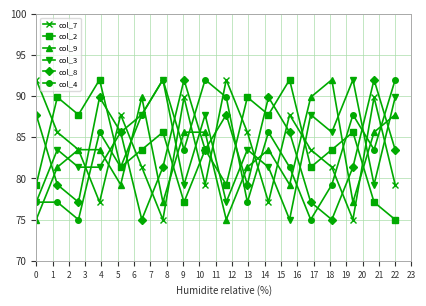

What is the minimum value shown in the chart?

75.0